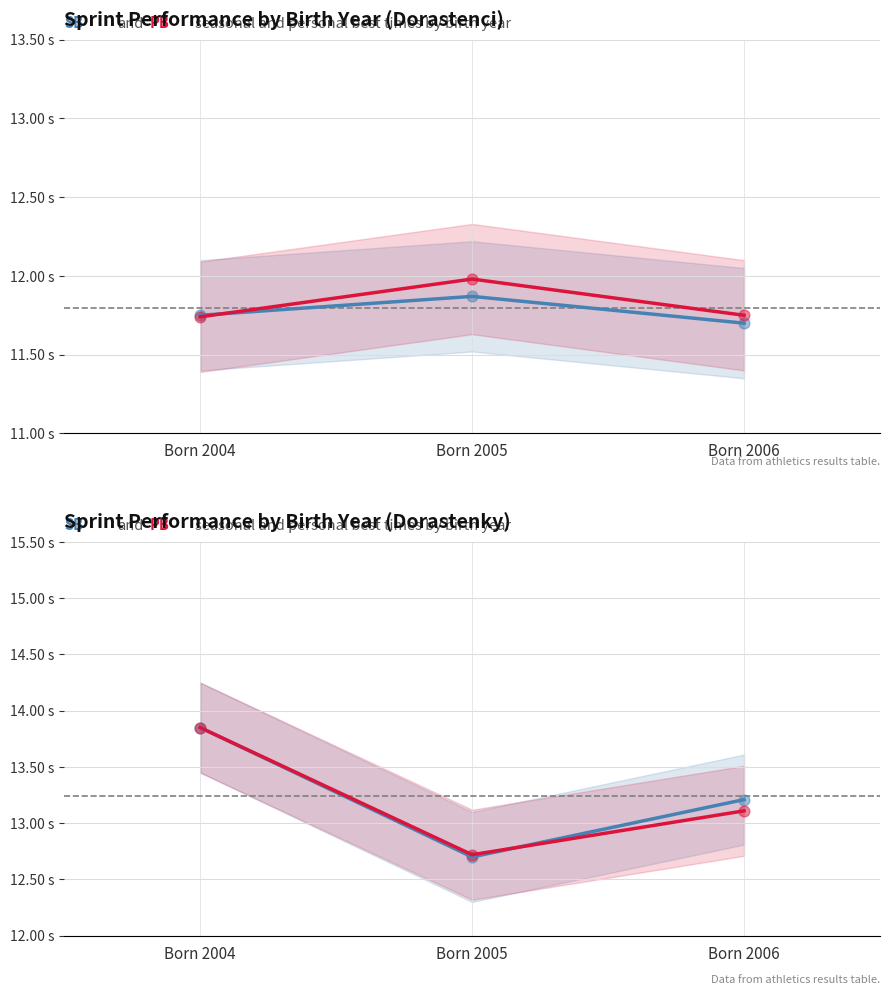

Which series has the largest Y range (max minus min)?

SB